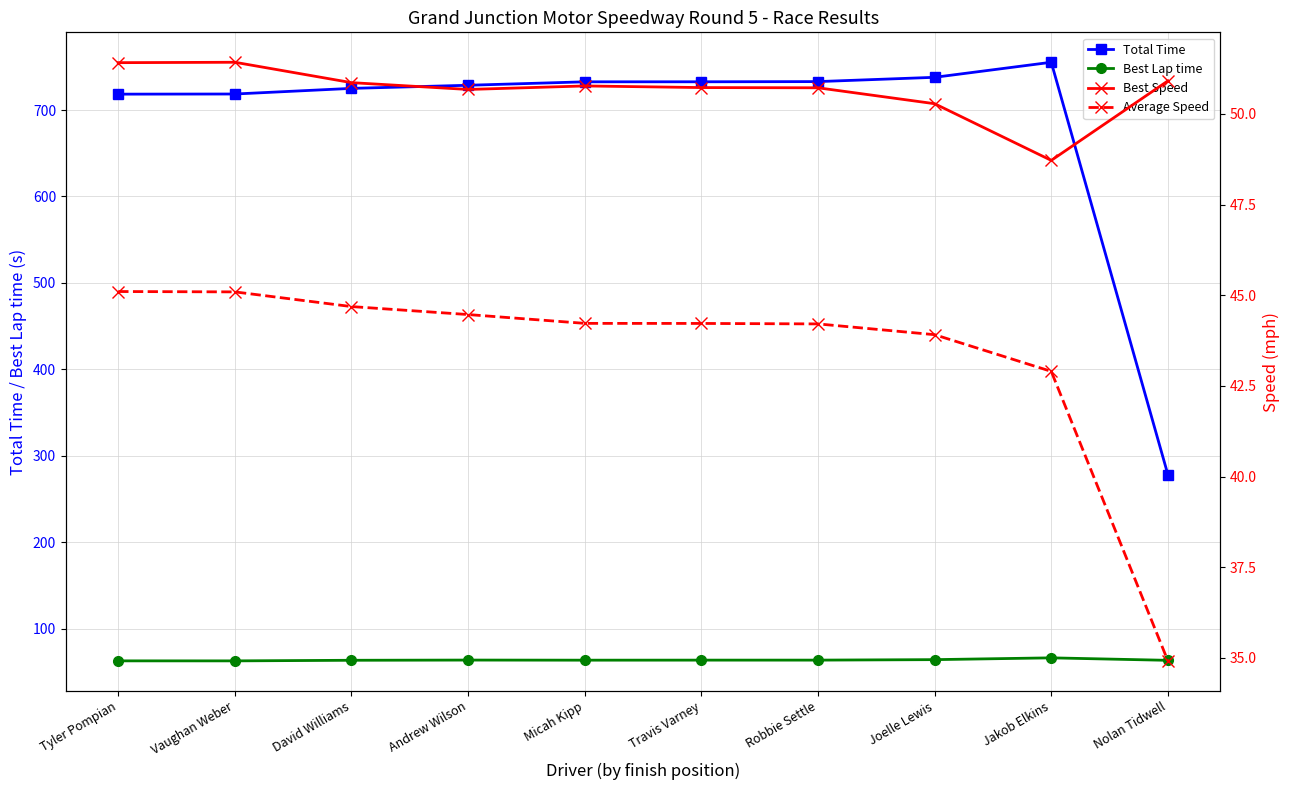

Rank the series at David Williams from highest to lowest value.

Total Time, Best Lap time, Best Speed, Average Speed